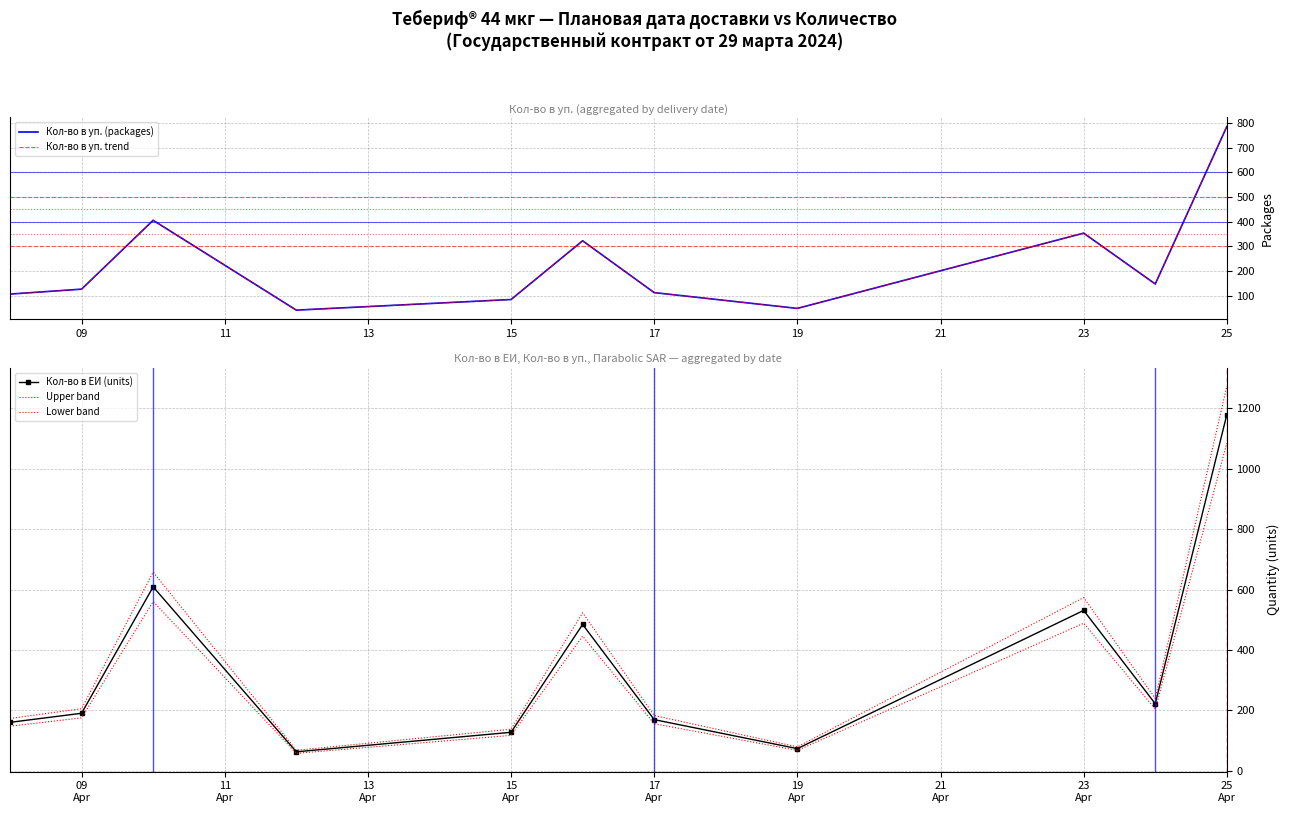

How many distinct data groups are displayed?

5